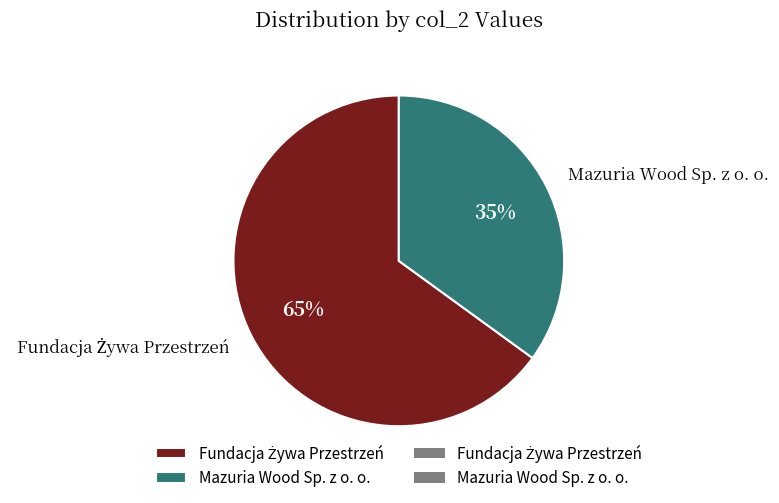

To the nearest percent, what portion does Mazuria Wood Sp. z o. o. represent?

35%